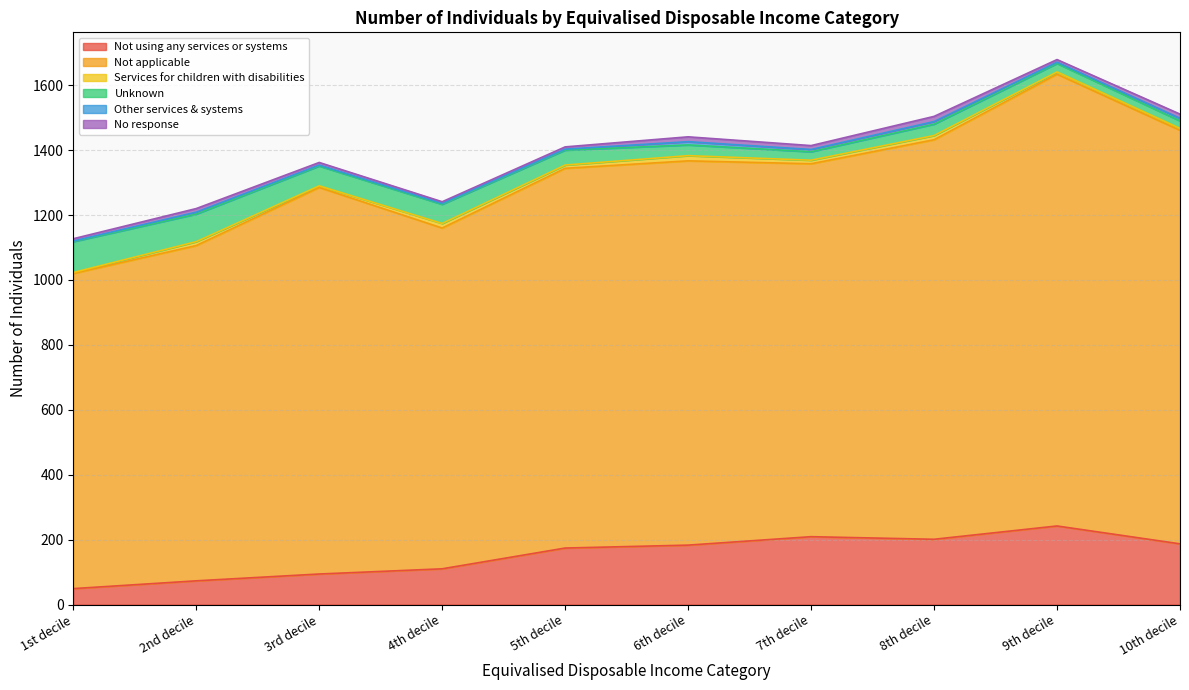

How many data points does each series have?

10